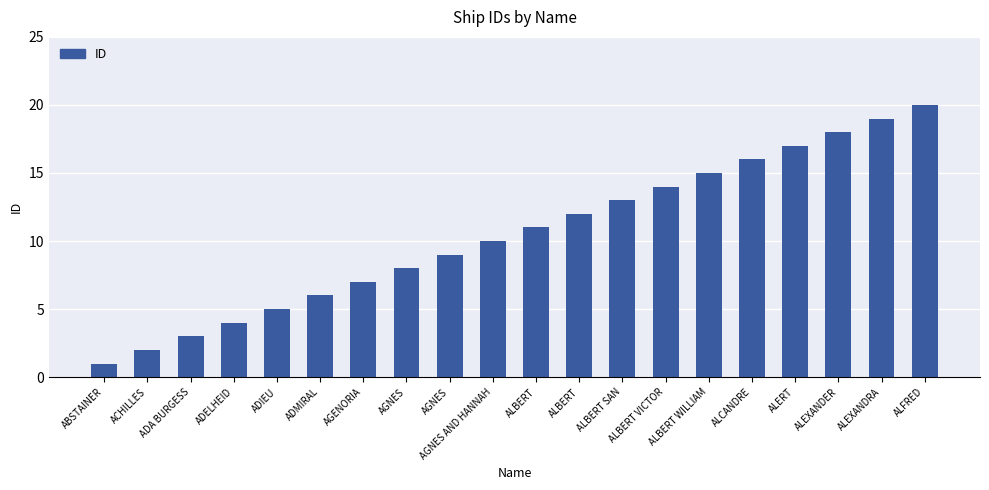

Reading left to right, transcribe all the data shown in this chart.

ABSTAINER=1	ACHILLES=2	ADA BURGESS=3	ADELHEID=4	ADIEU=5	ADMIRAL=6	AGENORIA=7	AGNES=8	AGNES=9	AGNES AND HANNAH=10	ALBERT=11	ALBERT=12	ALBERT SAN=13	ALBERT VICTOR=14	ALBERT WILLIAM=15	ALCANDRE=16	ALERT=17	ALEXANDER=18	ALEXANDRA=19	ALFRED=20